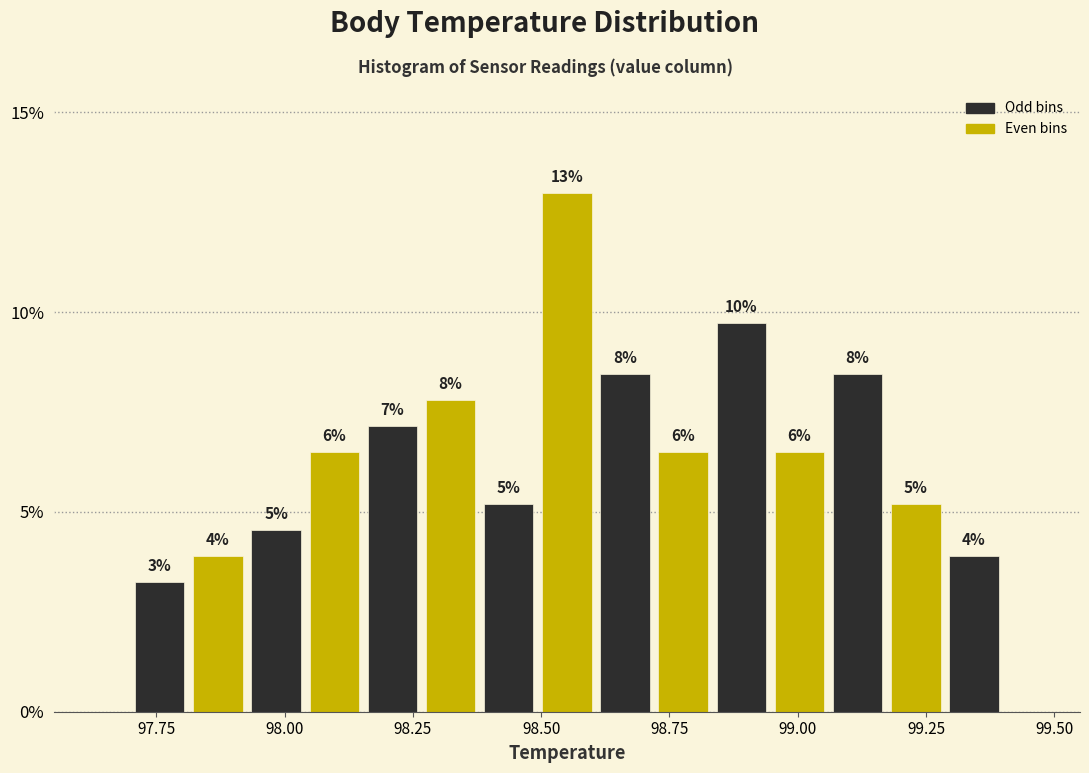

Read against the x-axis, roughly where is the centre of the tallest bar?

98.55